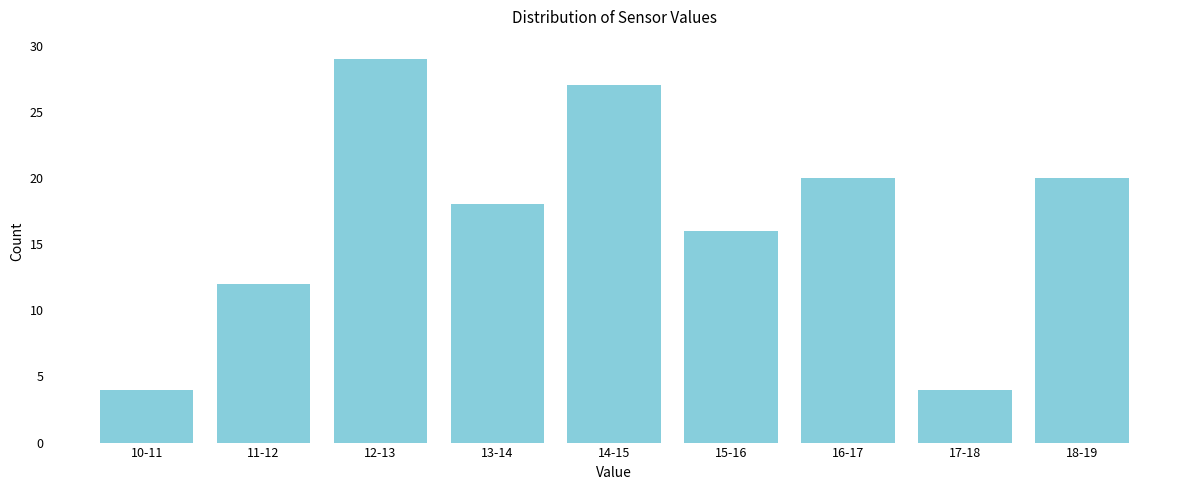

Reading left to right, list all the values displayed in this chart.

10-11=4	11-12=12	12-13=29	13-14=18	14-15=27	15-16=16	16-17=20	17-18=4	18-19=20